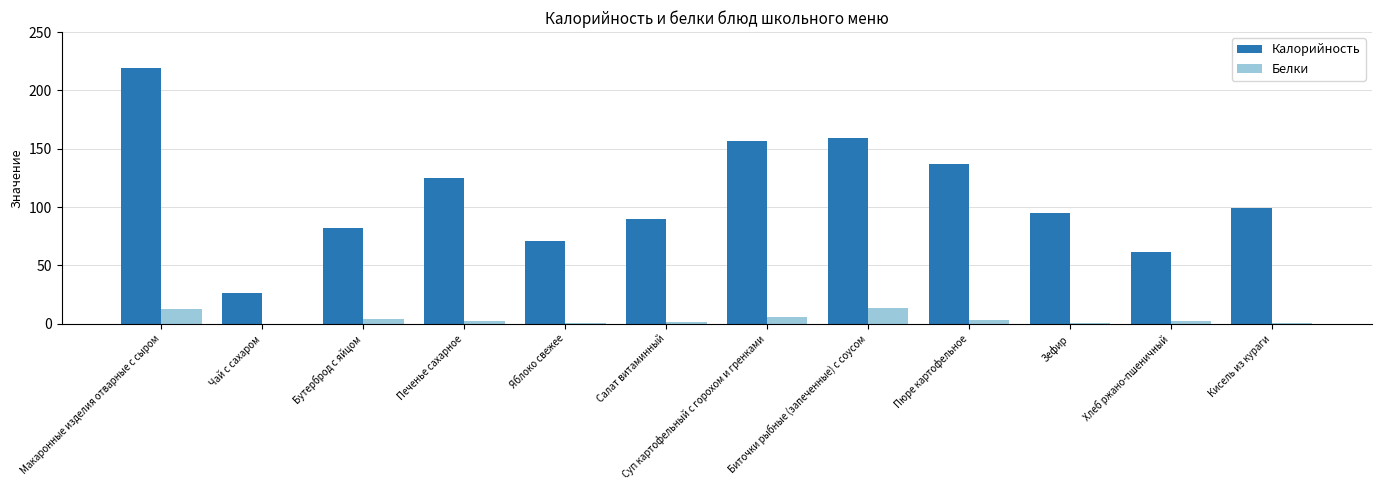

Which series changed the most between Макаронные изделия отварные с сыром and Пюре картофельное?

Калорийность